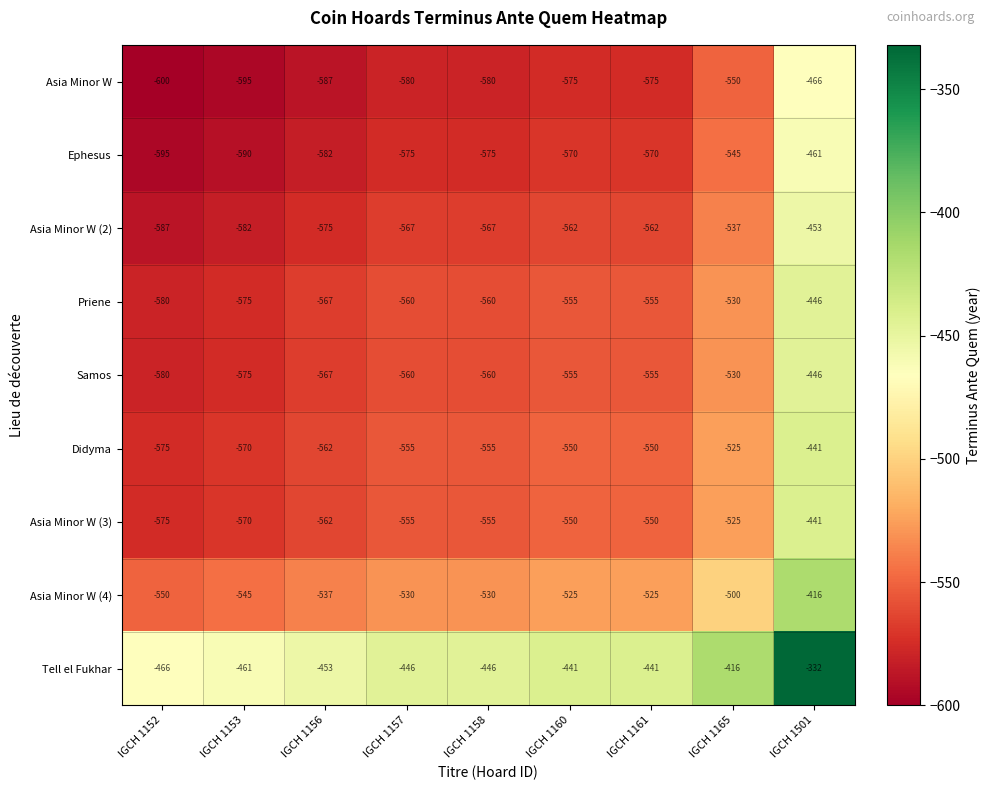

What is the spread (max minus min) of values at IGCH 1165?

134